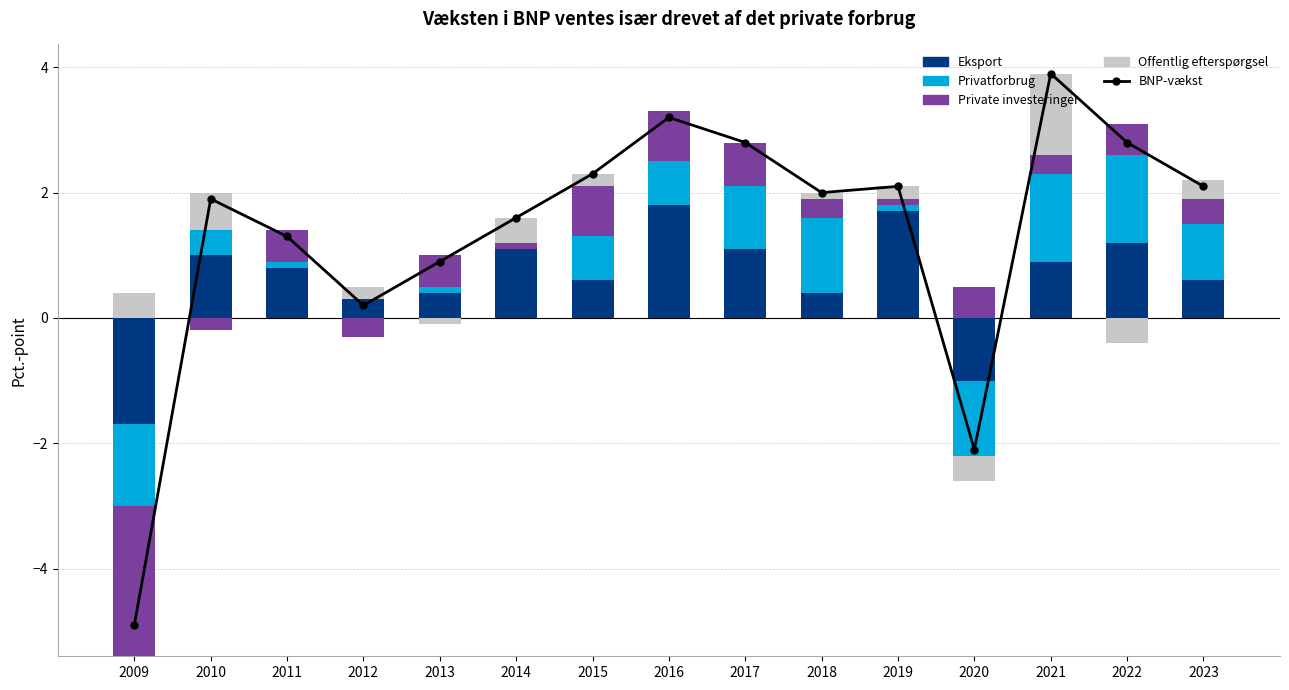

The value of Offentlig efterspørgsel at 2010 is 0.2. True or false?

False